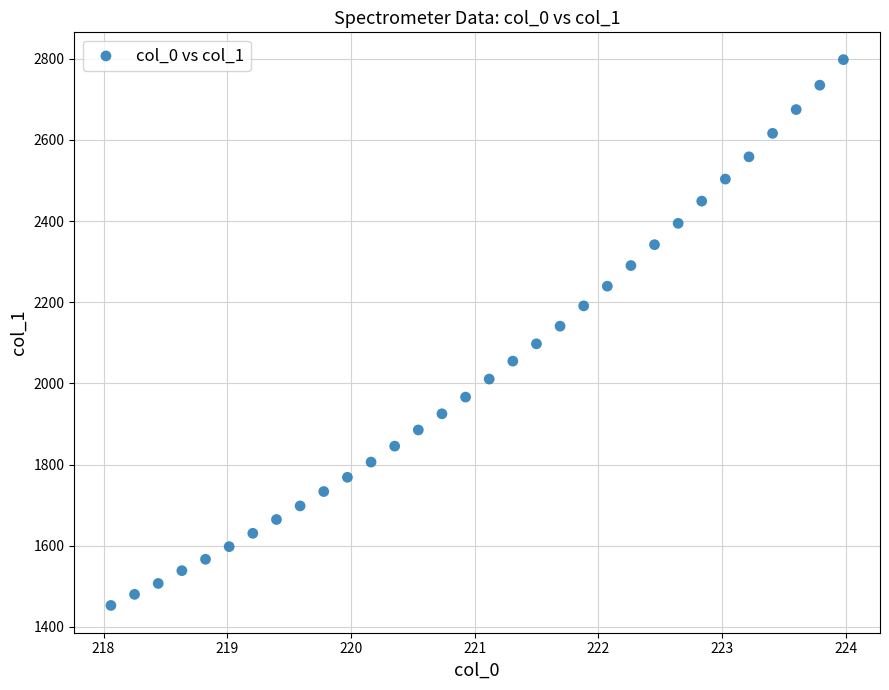

What is the range of Y values (max minus min)?

1344.6